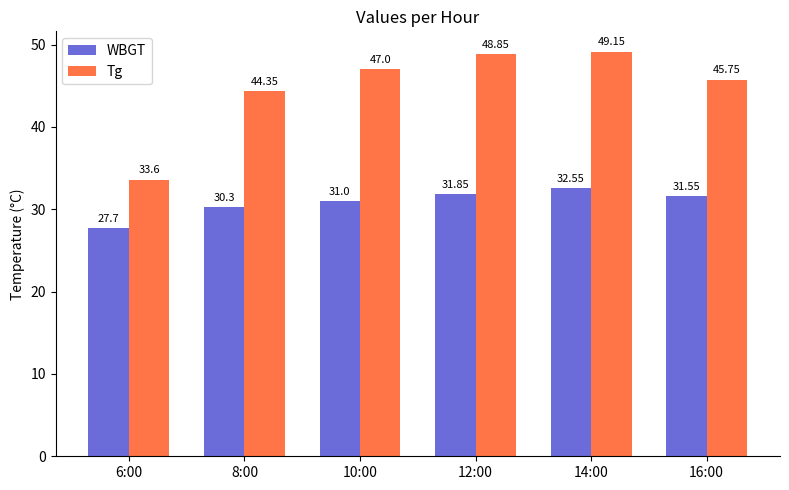

Read the WBGT value at 12:00.

31.9